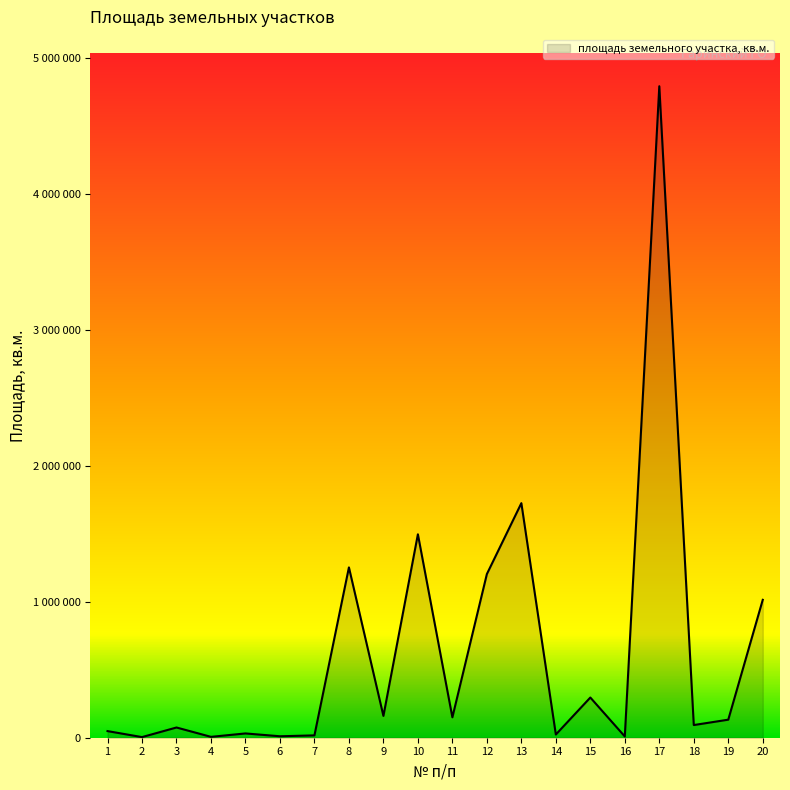

Is this an area chart (filled region under the line)?

Yes